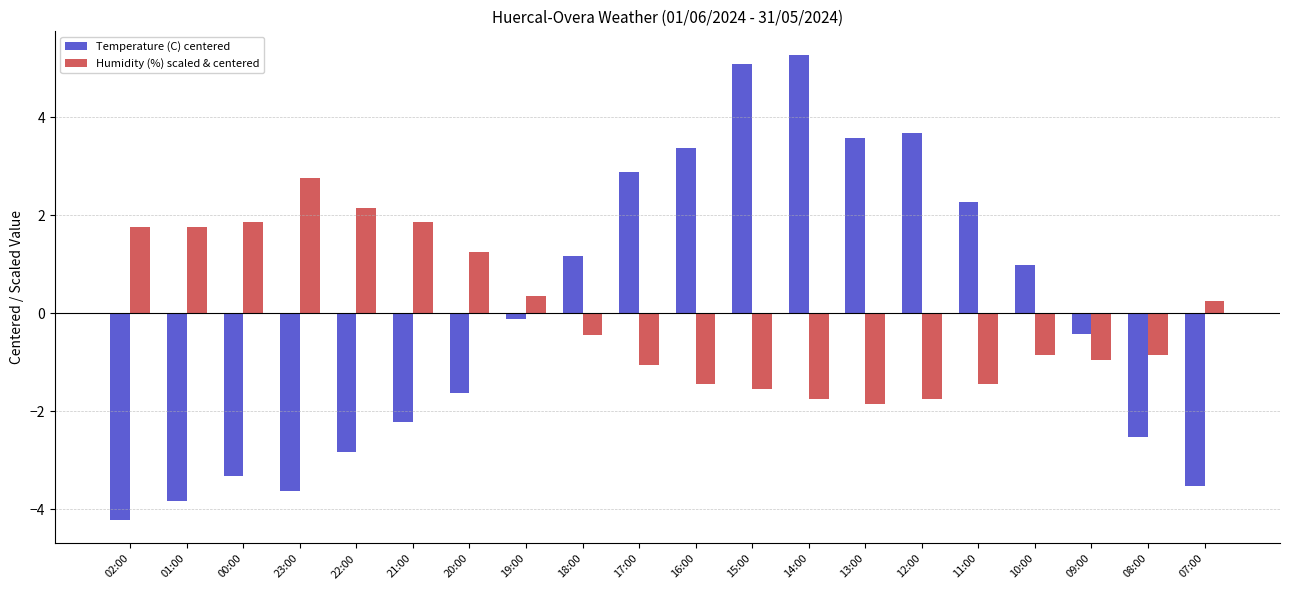

What position from the left is 22:00?

5